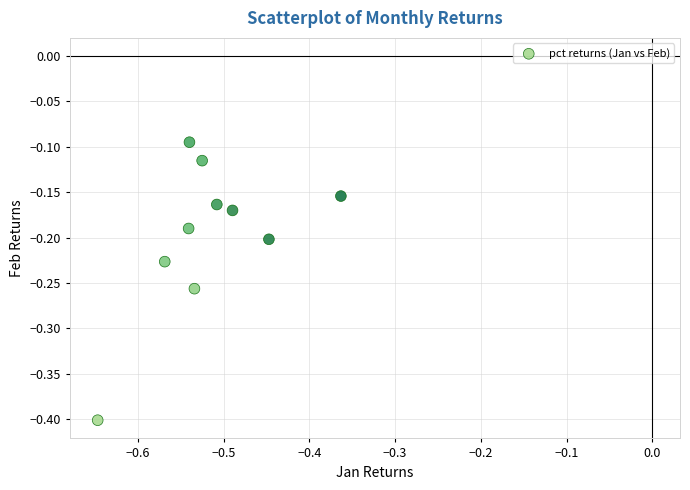

What is the average X value?

-0.5